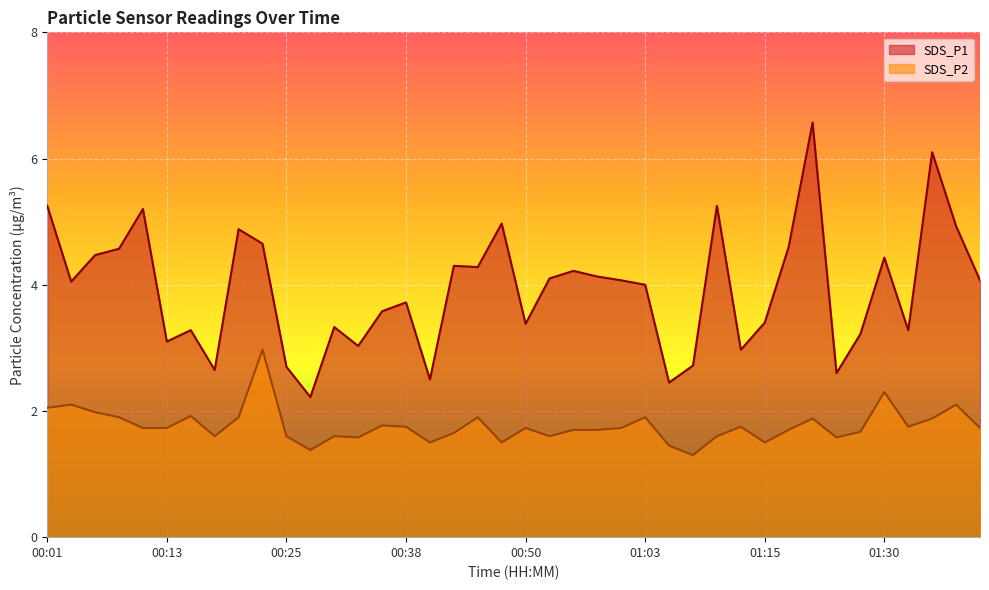

At which label is SDS_P2 closest to 2?

00:06